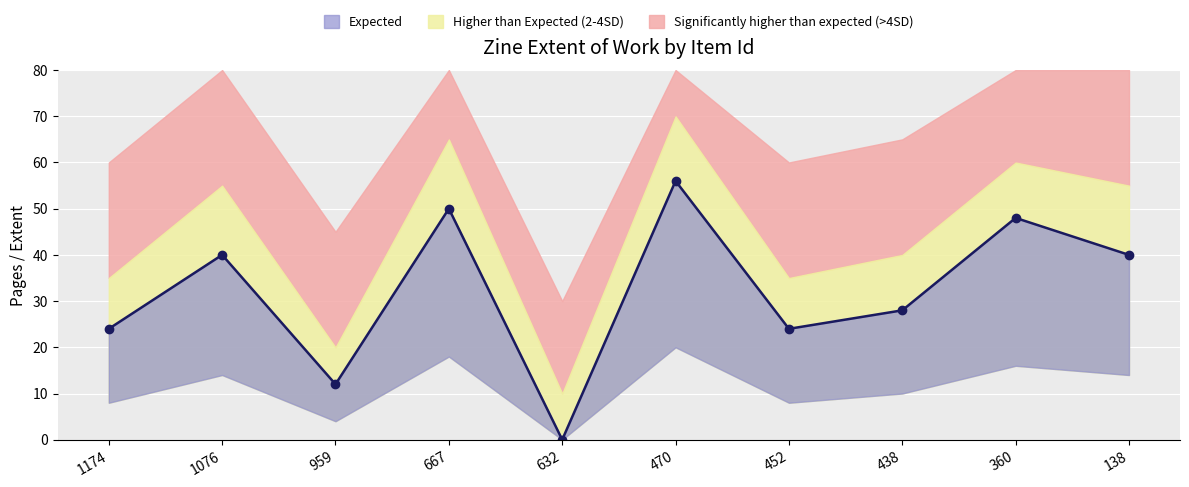

What is the sum of the values at 959 and 667?

62